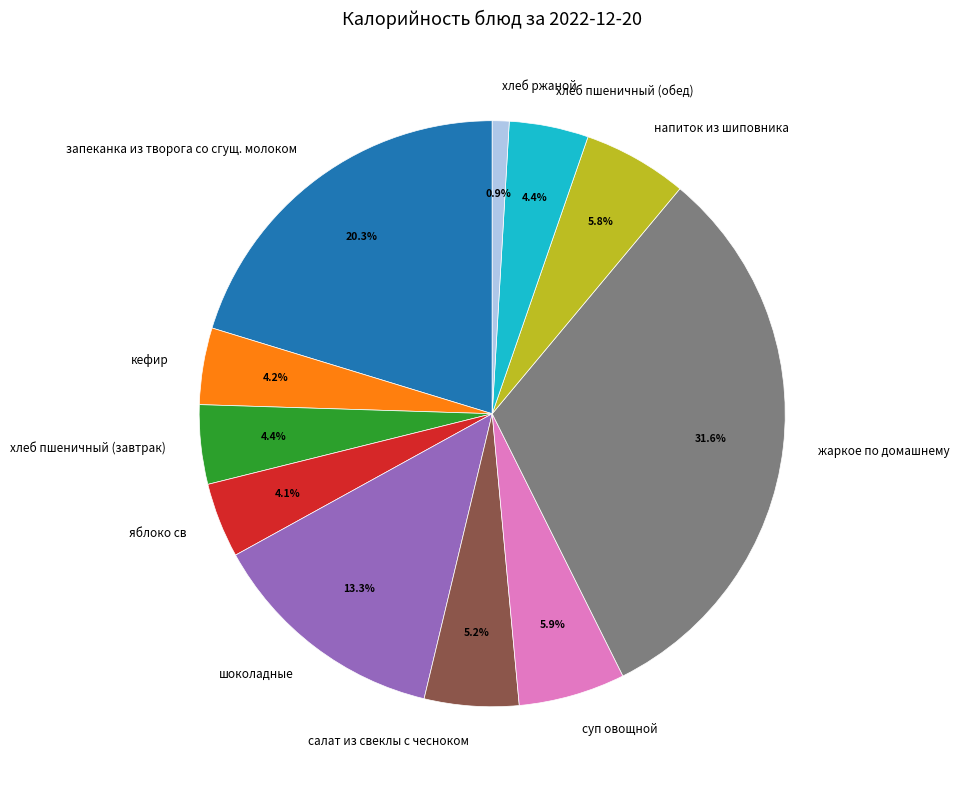

Does яблоко св account for over 50% of the chart?

No